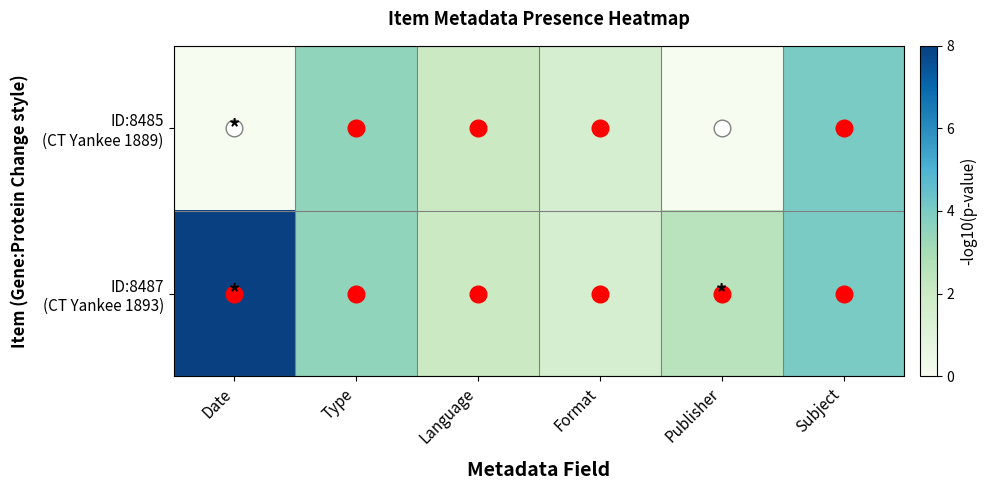

How many categories are shown in the chart?

6